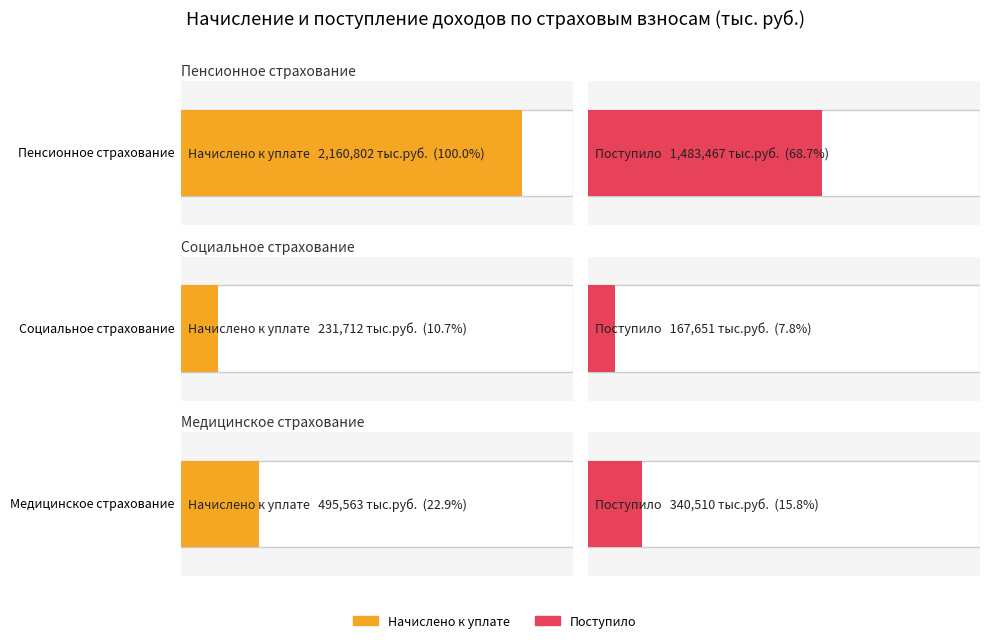

The Поступило series shows 265803 at Социальное страхование. True or false?

False